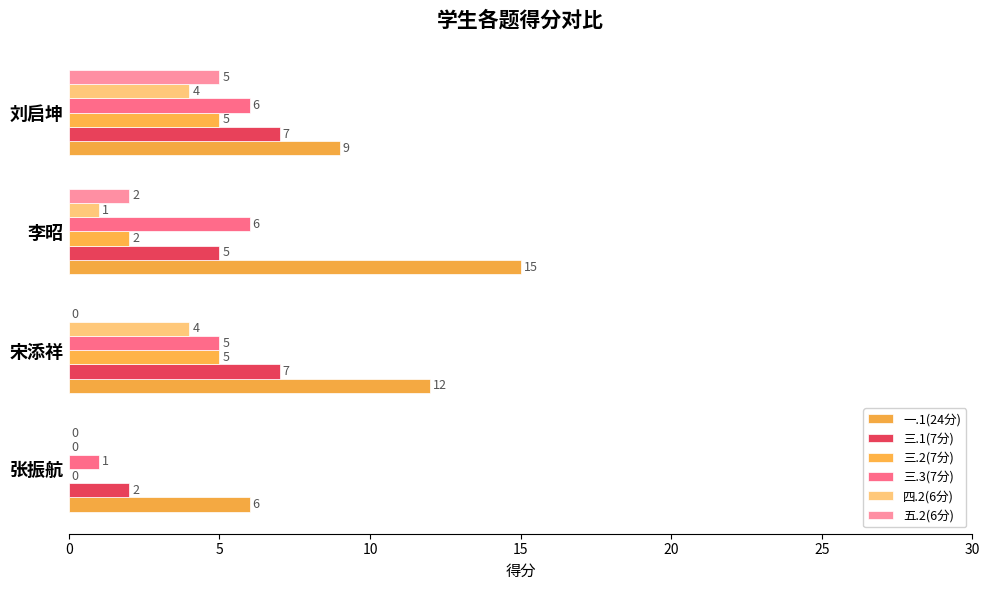

List the series in order of their peak value, highest first.

一.1(24分), 三.1(7分), 三.3(7分), 三.2(7分), 五.2(6分), 四.2(6分)